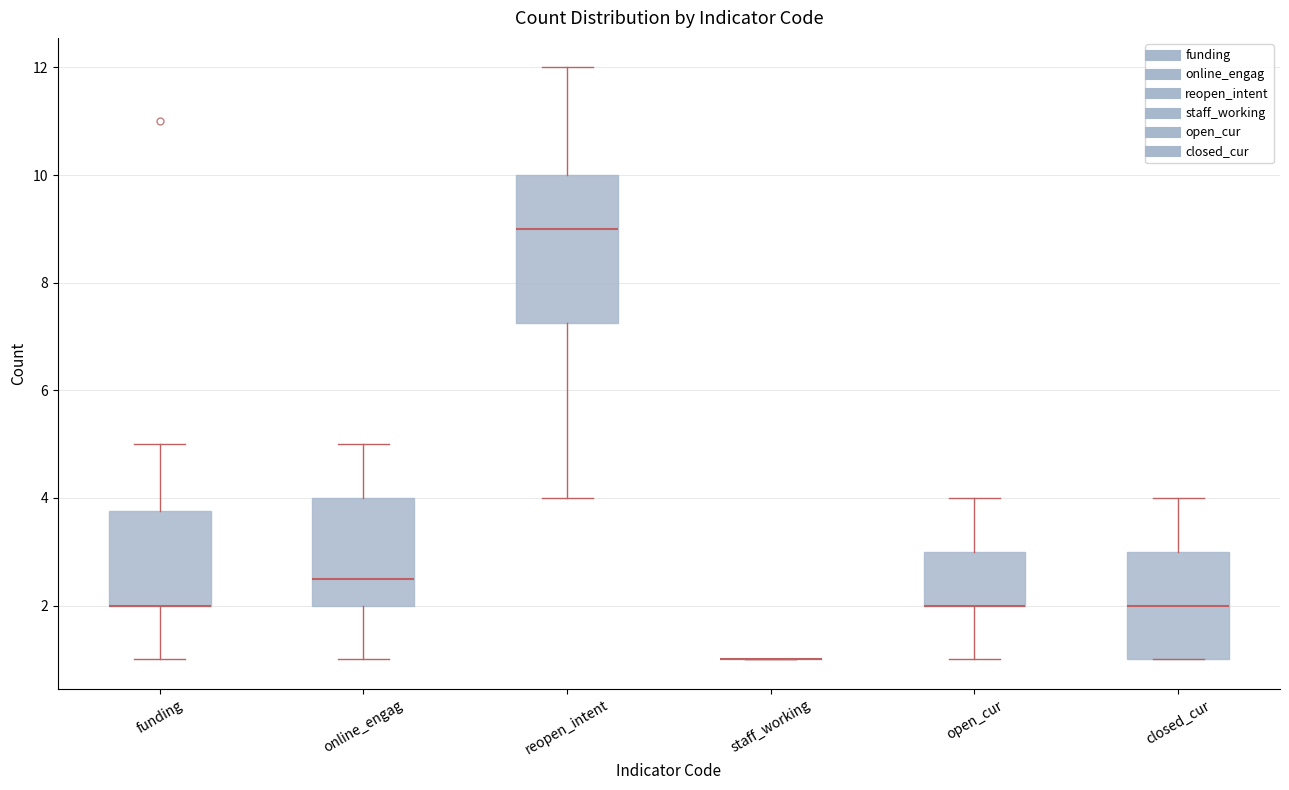

Where does the lower whisker of the box for open_cur end on the y-axis? The values are not printed on the chart, so give them approximately, as read against the axis.

1.0